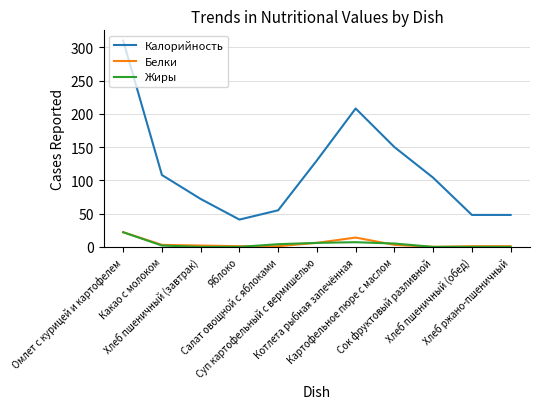

Which series has the widest spread of values?

Калорийность